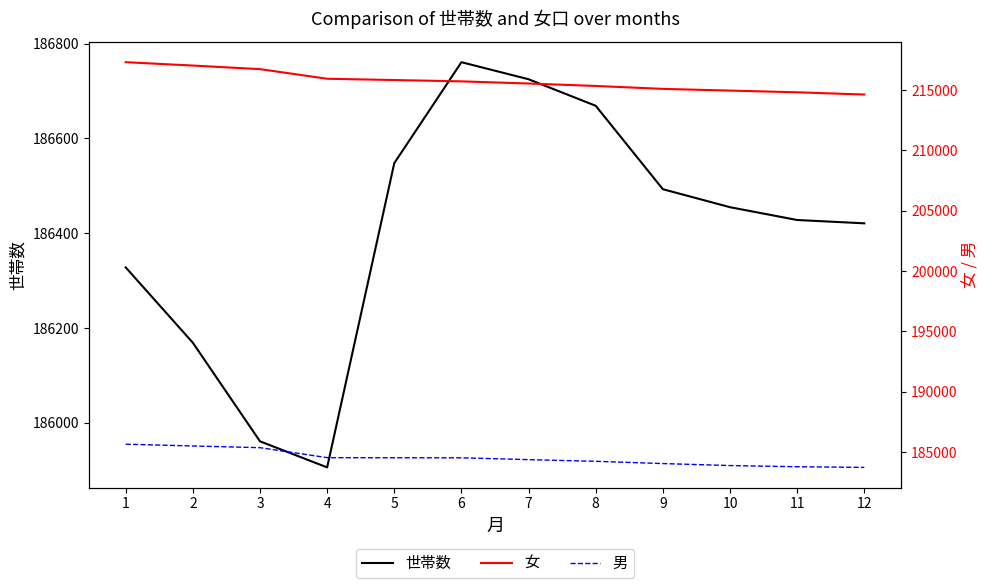

The value of 女 at 6 is 82028. True or false?

False